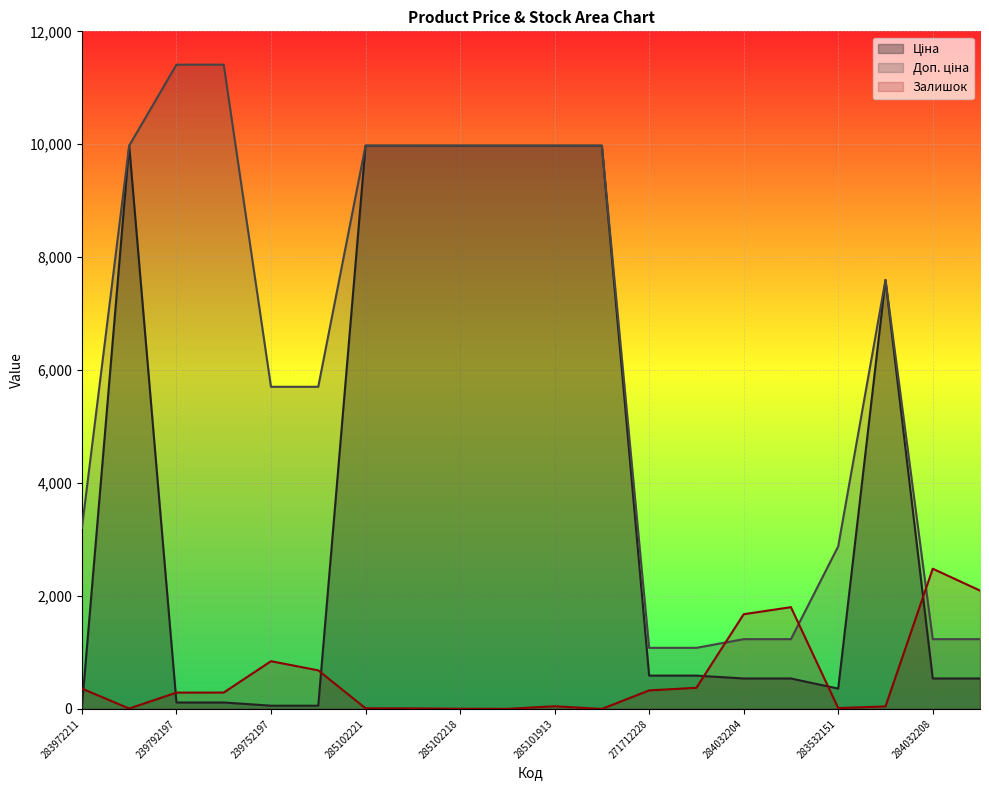

Which category has the highest value in the Залишок series?

284032208